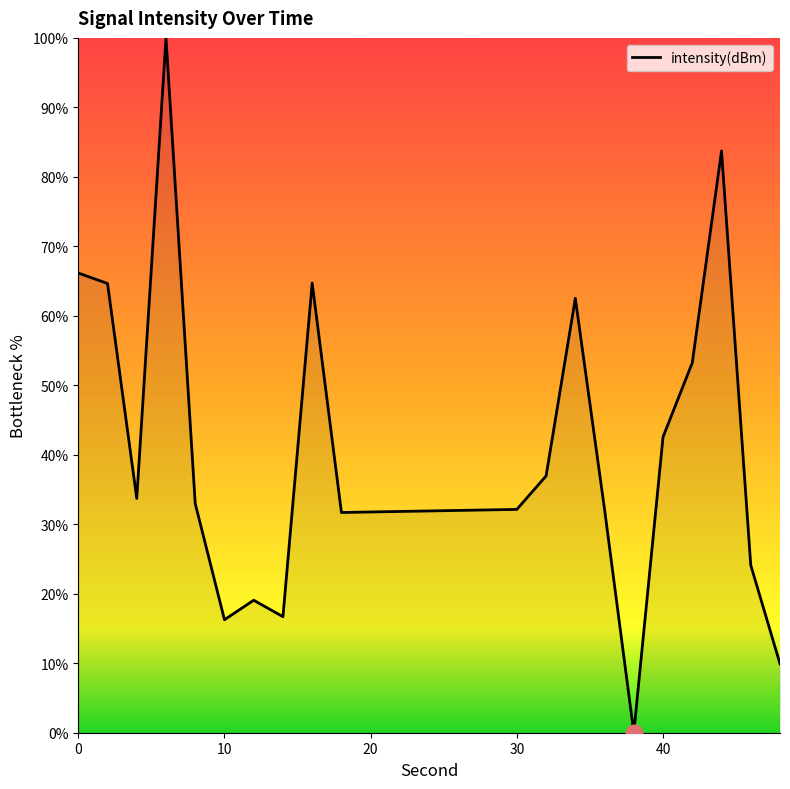

What is the difference between the maximum and minimum values?

100.0